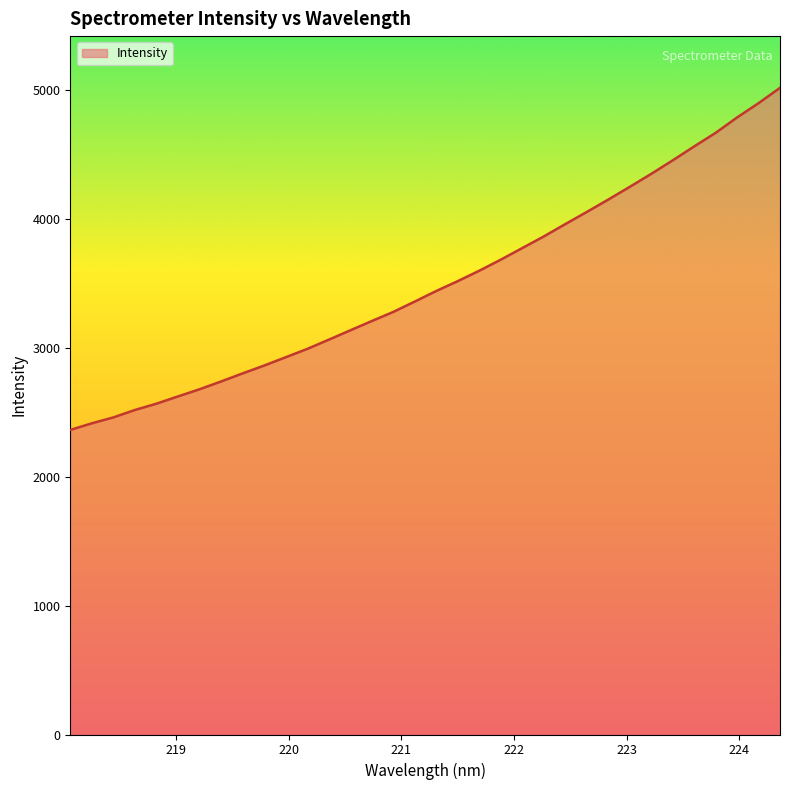

What is the minimum value shown in the chart?

2364.0